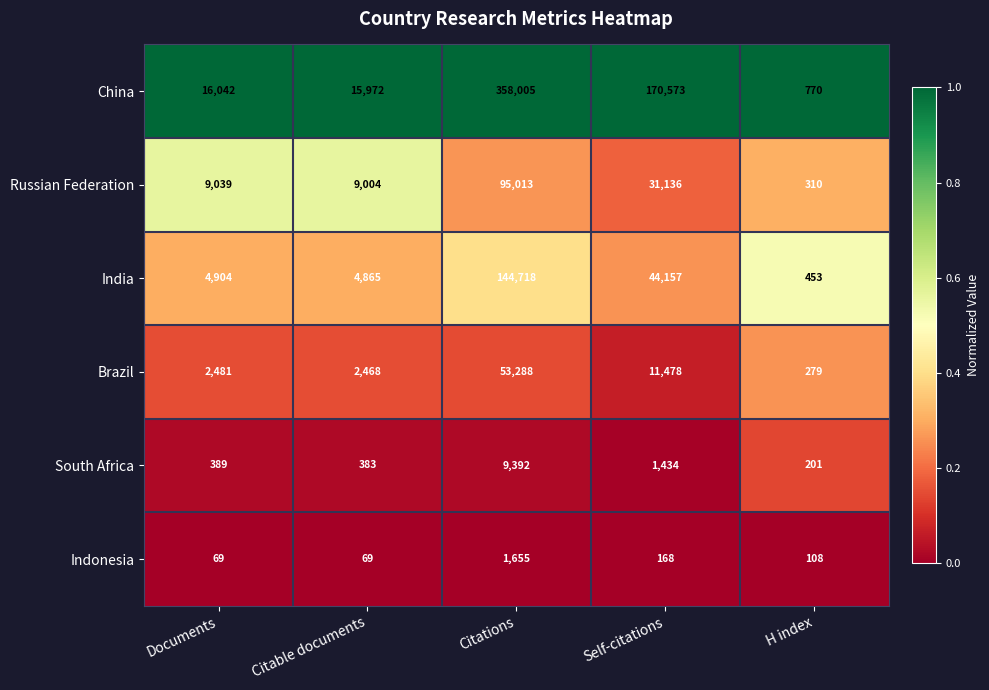

Which series has the largest total across all categories?

China